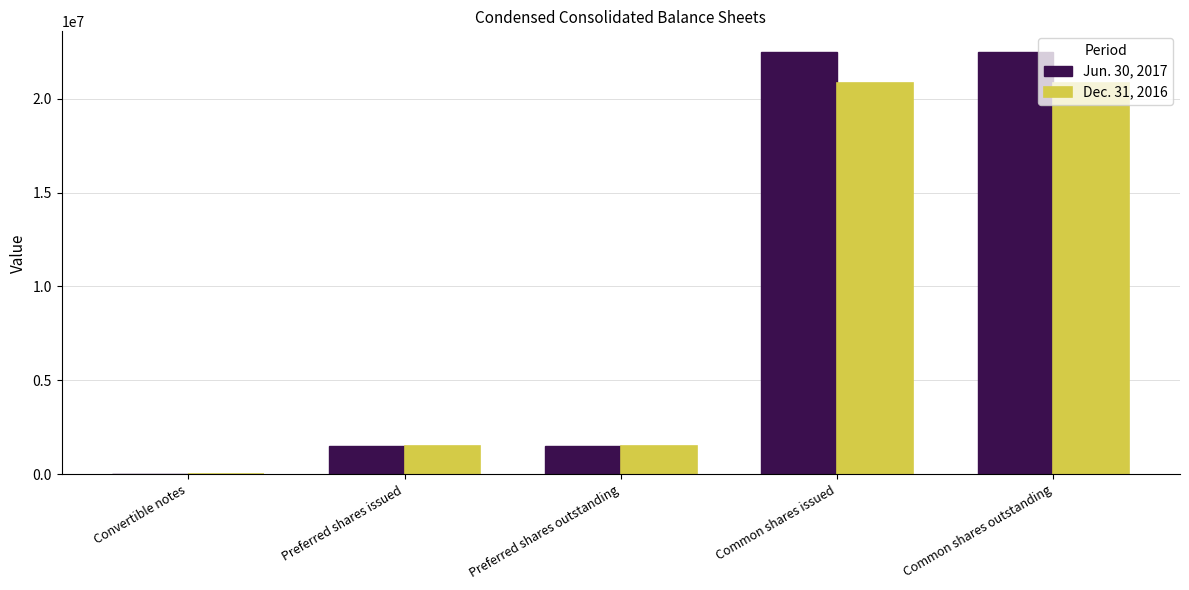

Reading left to right, transcribe all the data shown in this chart.

Jun. 30, 2017: Convertible notes=370	Preferred shares issued=1506024	Preferred shares outstanding=1506024	Common shares issued=22455664	Common shares outstanding=22455664
Dec. 31, 2016: Convertible notes=807	Preferred shares issued=1506024	Preferred shares outstanding=1506024	Common shares issued=20853921	Common shares outstanding=20853921